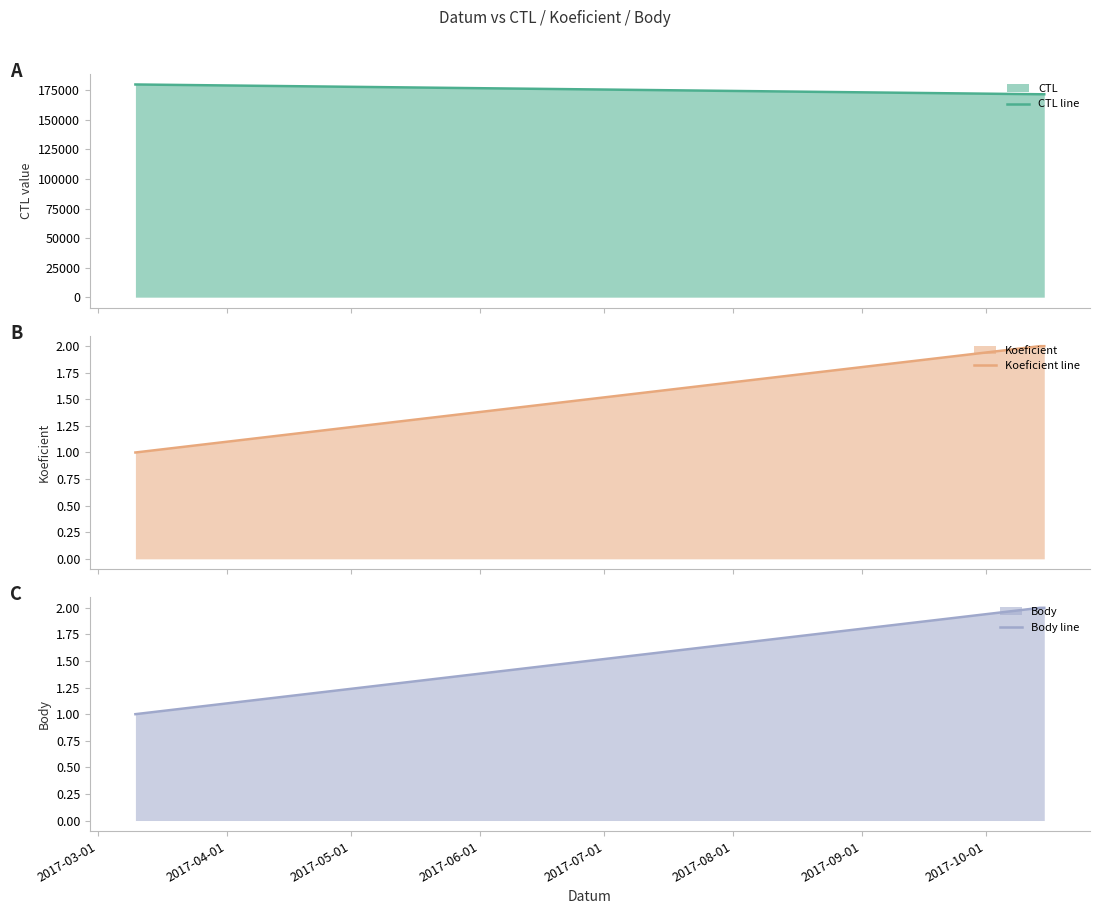

What is the maximum value for CTL line?

179904